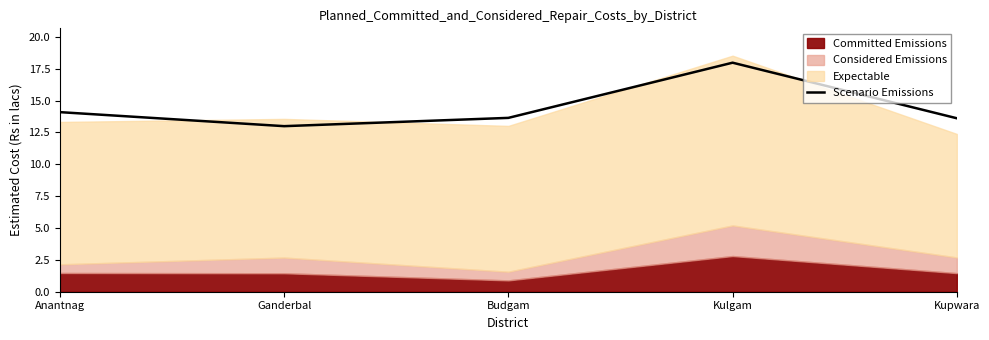

Is it true that Scenario Emissions equals 21.5 at Budgam?

False